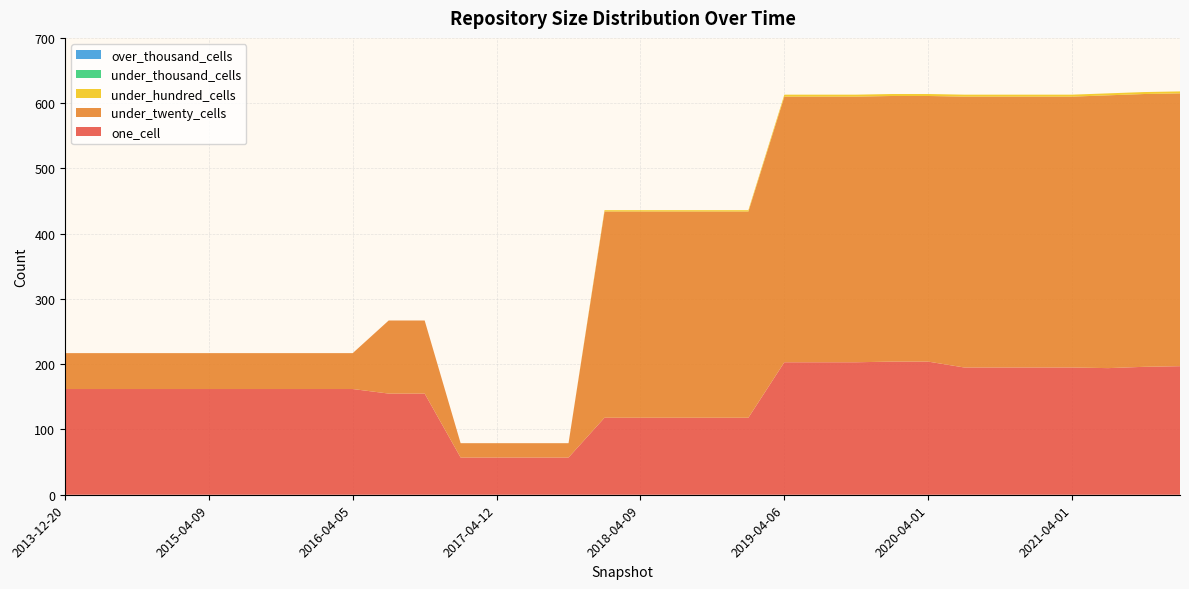

Reading left to right, transcribe all the data shown in this chart.

one_cell: 2013-12-20=162	2014-03-28=162	2014-09-08=162	2015-01-19=162	2015-04-09=162	2015-07-03=162	2015-10-01=162	2016-01-04=162	2016-04-05=162	2016-07-04=155	2016-10-07=155	2016-12-27=57	2017-04-12=57	2017-07-24=57	2017-10-12=57	2017-12-22=118	2018-04-09=118	2018-07-11=118	2018-09-28=118	2019-01-01=118	2019-04-06=203	2019-07-01=203	2019-10-09=203	2020-01-01=204	2020-04-01=204	2020-07-01=195	2020-10-01=195	2021-01-01=195	2021-04-01=195	2021-07-01=194	2021-10-01=196	2022-01-01=197
under_twenty_cells: 2013-12-20=55	2014-03-28=55	2014-09-08=55	2015-01-19=55	2015-04-09=55	2015-07-03=55	2015-10-01=55	2016-01-04=55	2016-04-05=55	2016-07-04=112	2016-10-07=112	2016-12-27=22	2017-04-12=22	2017-07-24=22	2017-10-12=22	2017-12-22=316	2018-04-09=316	2018-07-11=316	2018-09-28=316	2019-01-01=316	2019-04-06=407	2019-07-01=407	2019-10-09=407	2020-01-01=407	2020-04-01=407	2020-07-01=415	2020-10-01=415	2021-01-01=415	2021-04-01=415	2021-07-01=418	2021-10-01=418	2022-01-01=418
under_hundred_cells: 2013-12-20=0	2014-03-28=0	2014-09-08=0	2015-01-19=0	2015-04-09=0	2015-07-03=0	2015-10-01=0	2016-01-04=0	2016-04-05=0	2016-07-04=0	2016-10-07=0	2016-12-27=0	2017-04-12=0	2017-07-24=0	2017-10-12=0	2017-12-22=2	2018-04-09=2	2018-07-11=2	2018-09-28=2	2019-01-01=2	2019-04-06=3	2019-07-01=3	2019-10-09=3	2020-01-01=3	2020-04-01=3	2020-07-01=3	2020-10-01=3	2021-01-01=3	2021-04-01=3	2021-07-01=3	2021-10-01=3	2022-01-01=3
under_thousand_cells: 2013-12-20=0	2014-03-28=0	2014-09-08=0	2015-01-19=0	2015-04-09=0	2015-07-03=0	2015-10-01=0	2016-01-04=0	2016-04-05=0	2016-07-04=0	2016-10-07=0	2016-12-27=0	2017-04-12=0	2017-07-24=0	2017-10-12=0	2017-12-22=0	2018-04-09=0	2018-07-11=0	2018-09-28=0	2019-01-01=0	2019-04-06=0	2019-07-01=0	2019-10-09=0	2020-01-01=0	2020-04-01=0	2020-07-01=0	2020-10-01=0	2021-01-01=0	2021-04-01=0	2021-07-01=0	2021-10-01=0	2022-01-01=0
over_thousand_cells: 2013-12-20=0	2014-03-28=0	2014-09-08=0	2015-01-19=0	2015-04-09=0	2015-07-03=0	2015-10-01=0	2016-01-04=0	2016-04-05=0	2016-07-04=0	2016-10-07=0	2016-12-27=0	2017-04-12=0	2017-07-24=0	2017-10-12=0	2017-12-22=0	2018-04-09=0	2018-07-11=0	2018-09-28=0	2019-01-01=0	2019-04-06=0	2019-07-01=0	2019-10-09=0	2020-01-01=0	2020-04-01=0	2020-07-01=0	2020-10-01=0	2021-01-01=0	2021-04-01=0	2021-07-01=0	2021-10-01=0	2022-01-01=0